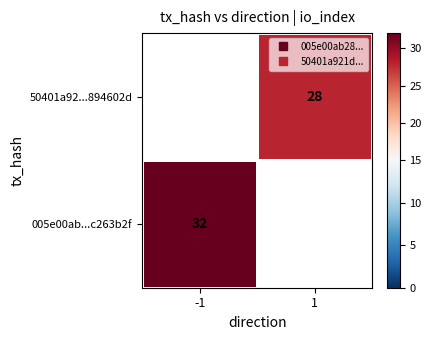

Which series has the widest spread of values?

005e00ab...c263b2f